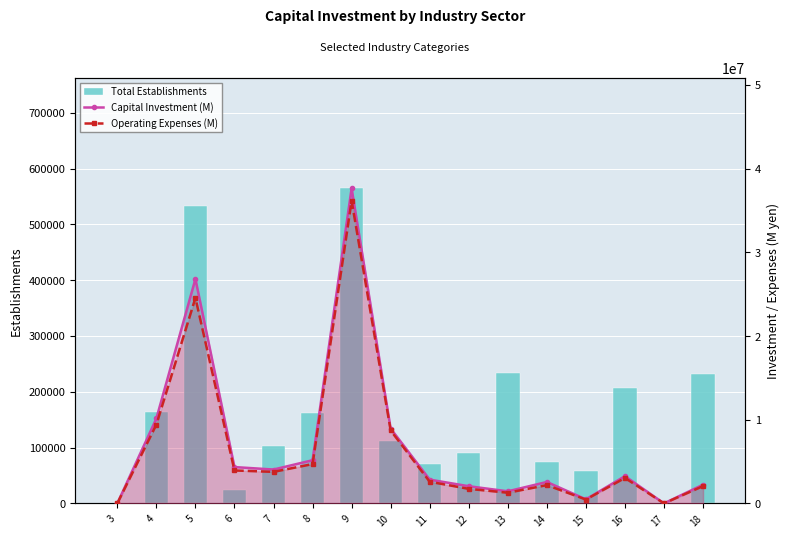

Between 7 and 15, which is larger?

7